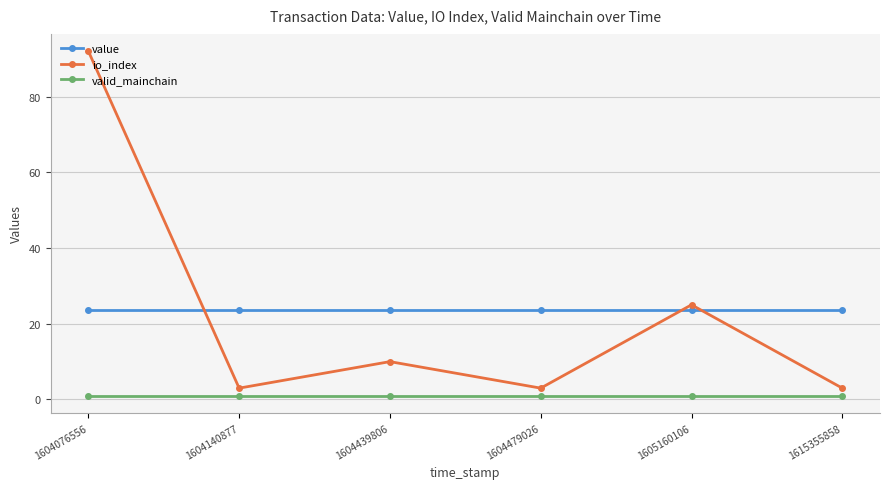

How many series are shown in this chart?

3